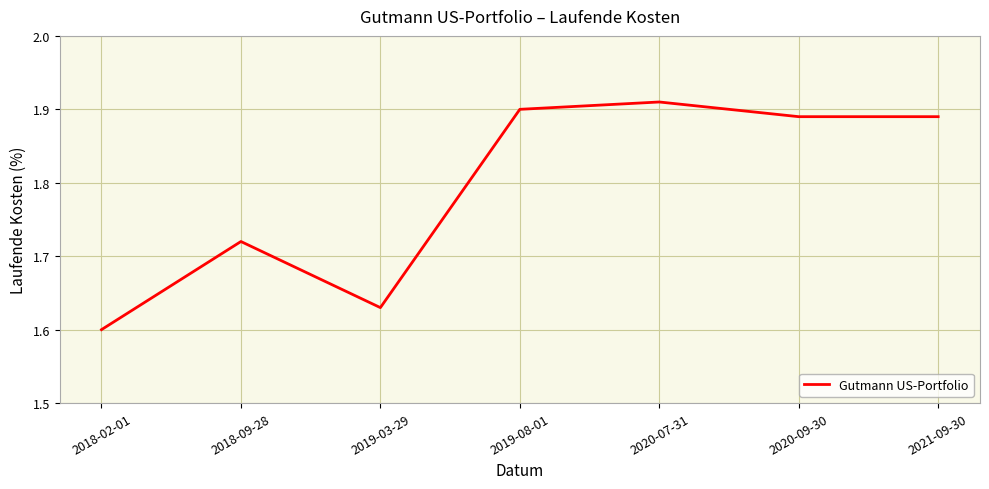

Approximately how many times larger is the value at 2018-02-01 compared to 2019-08-01?

0.8